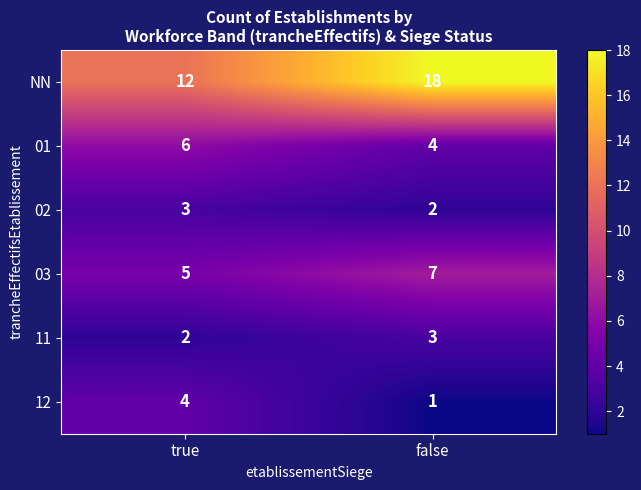

What is the highest value of the NN series?

18